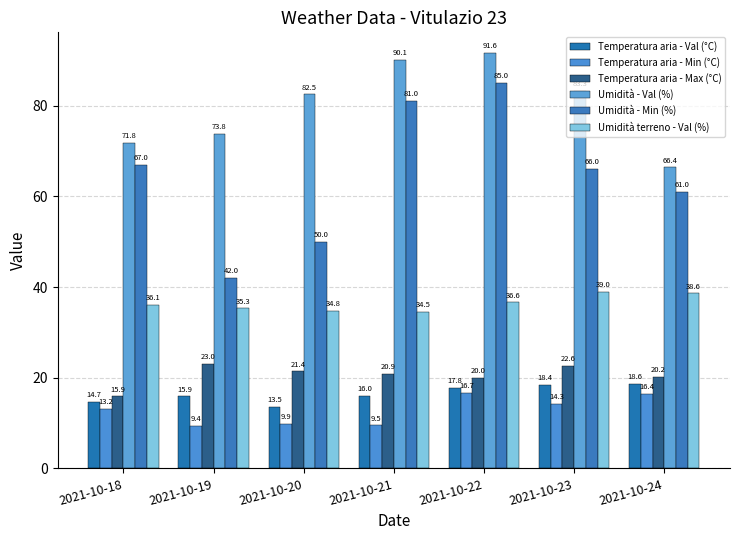

Where does the Umidità - Val (%) series first go above 82?

2021-10-20